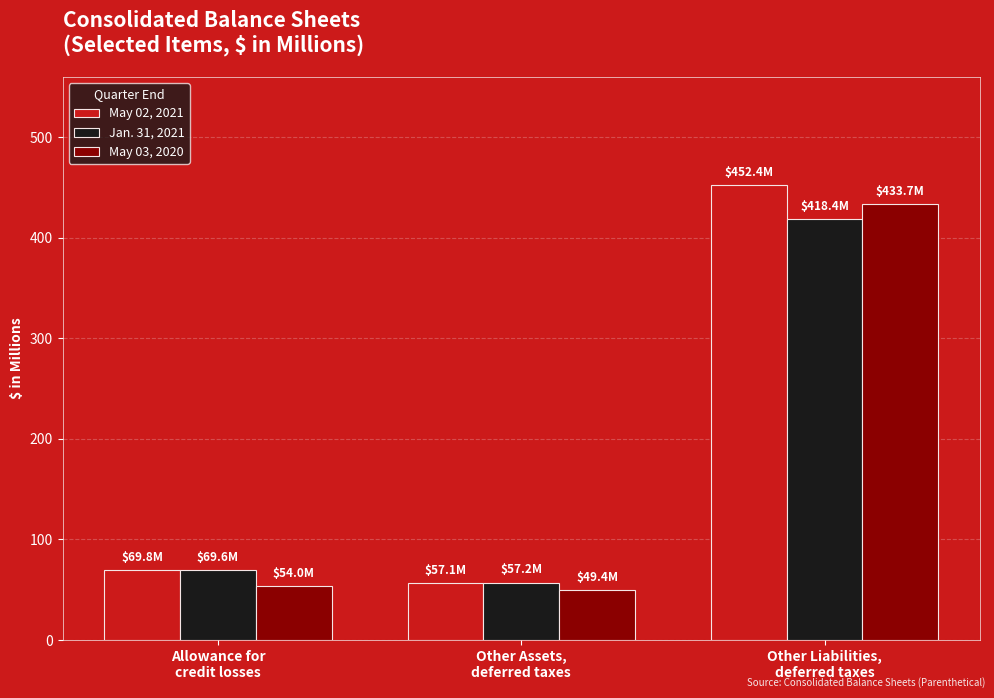

Which series has the largest total across all categories?

May 02, 2021